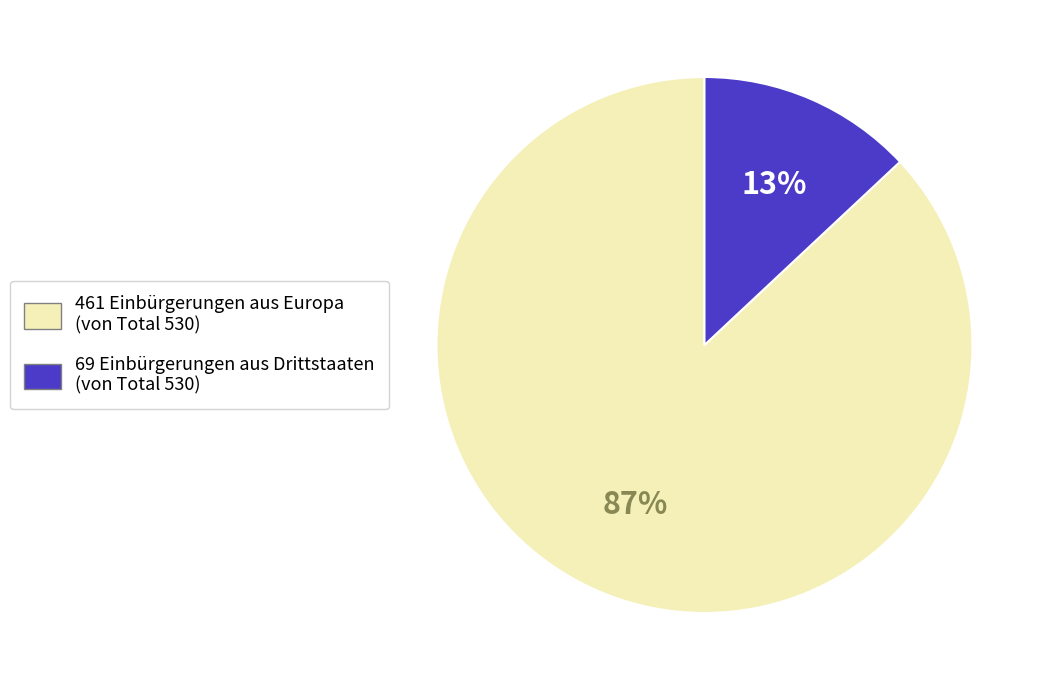

To the nearest percent, what is the difference between the largest and smallest slice percentages?

74%